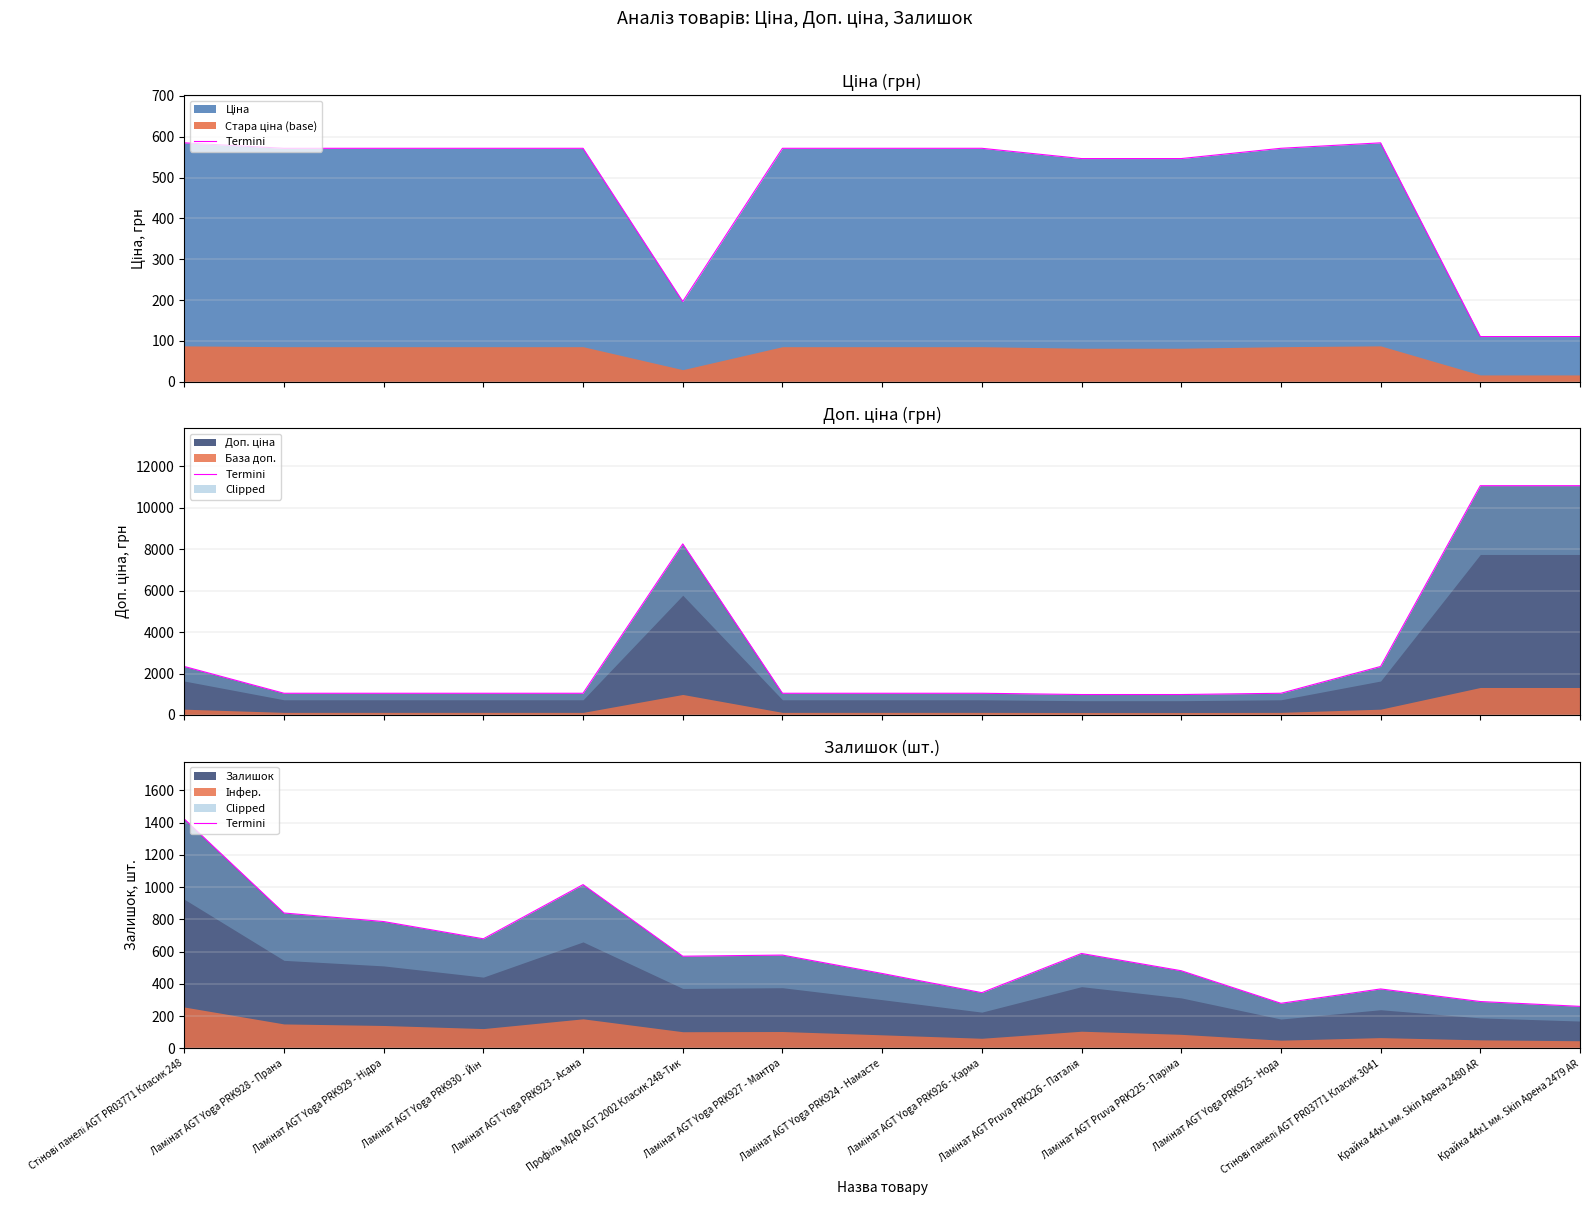

Where is the data nearest to the value 841?

Ламінат AGT Yoga PRK928 - Прана